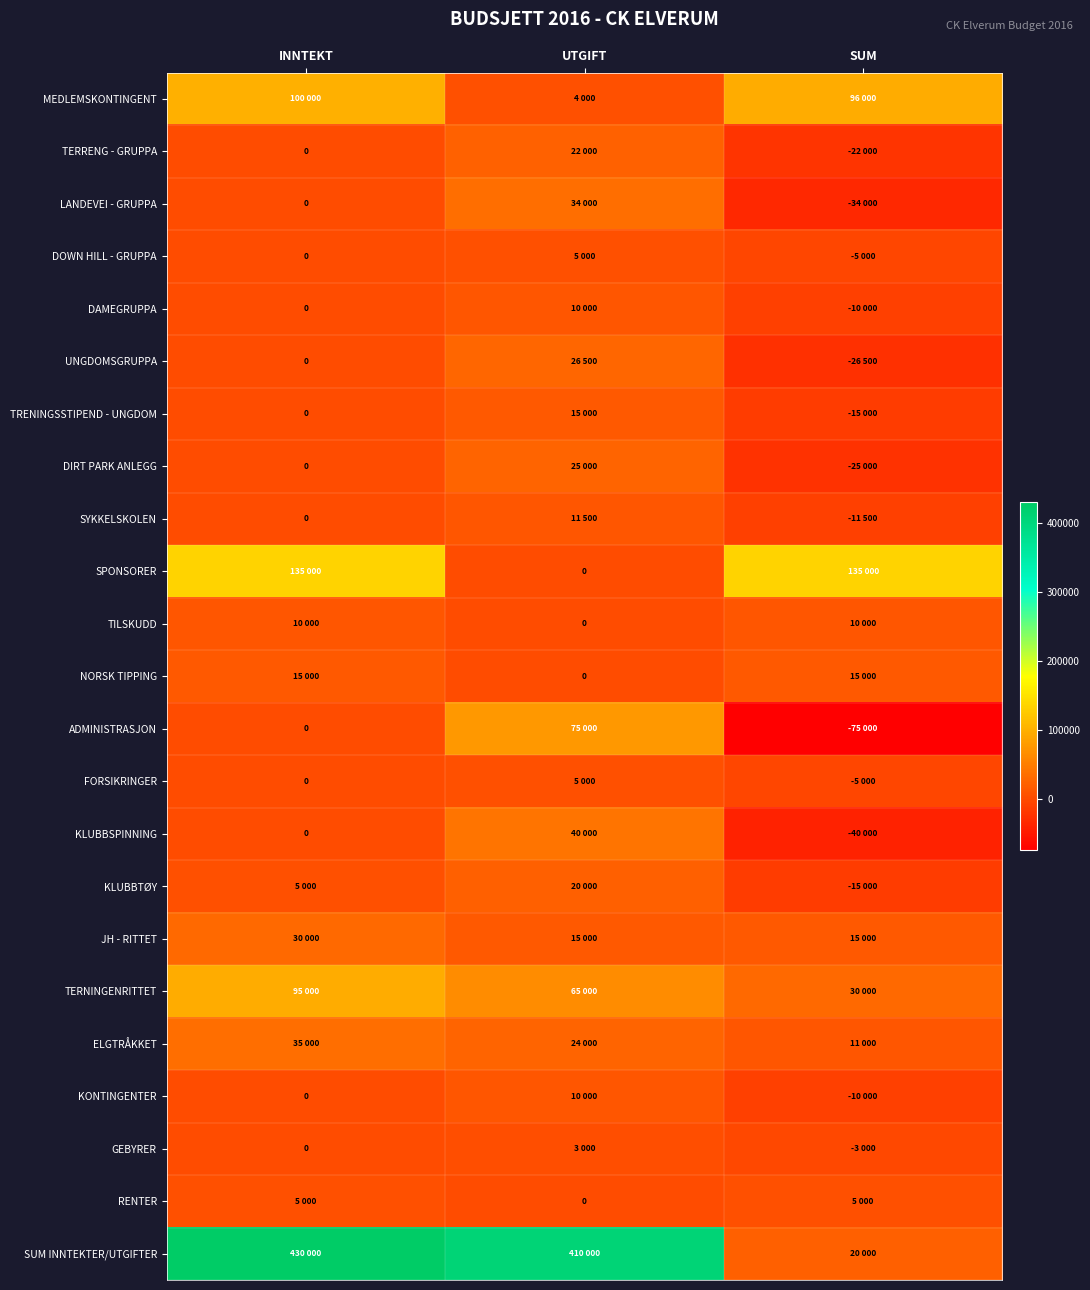

Rank the categories by UNGDOMSGRUPPA value from lowest to highest.

SUM, INNTEKT, UTGIFT